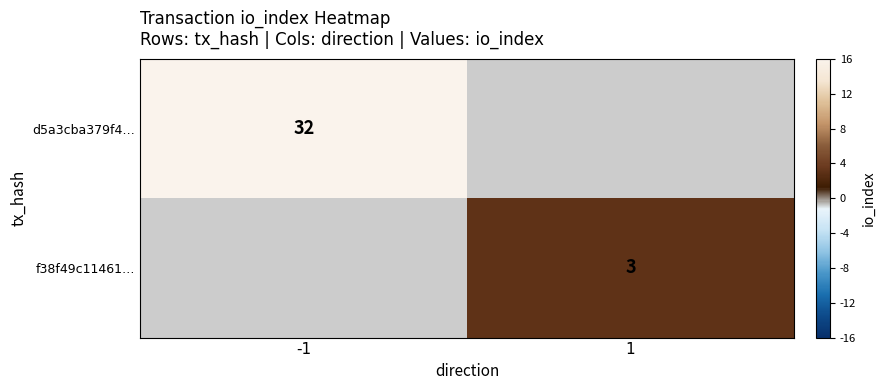

At which category does the chart reach its minimum across all series?

1